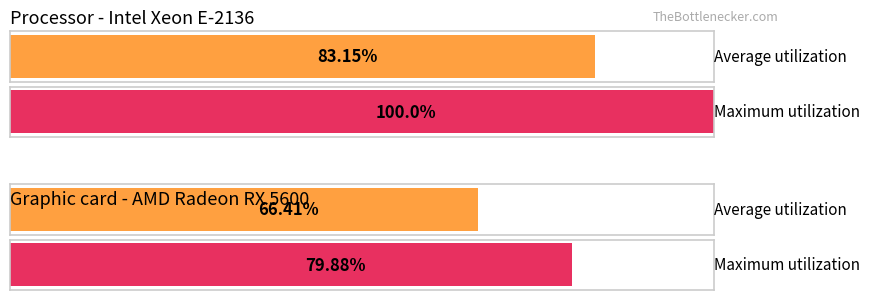

Which series has the largest total across all categories?

Maximum utilization